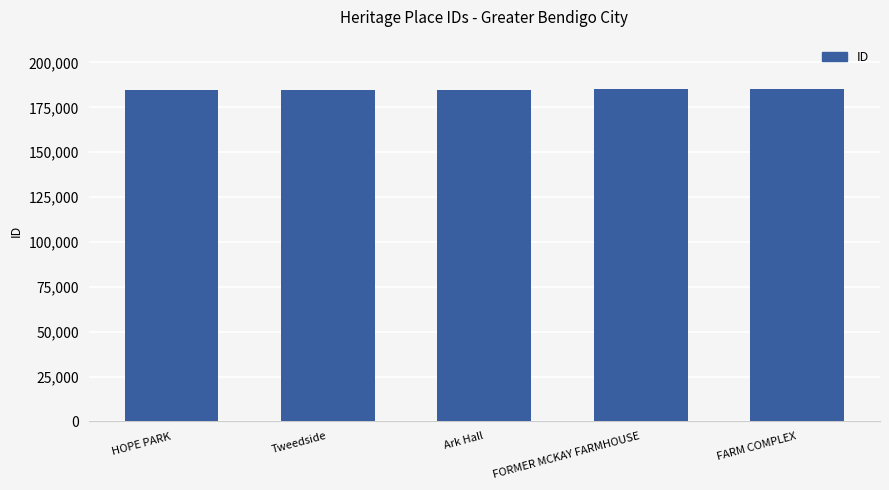

The chart shows a value of 319040 at Ark Hall. True or false?

False